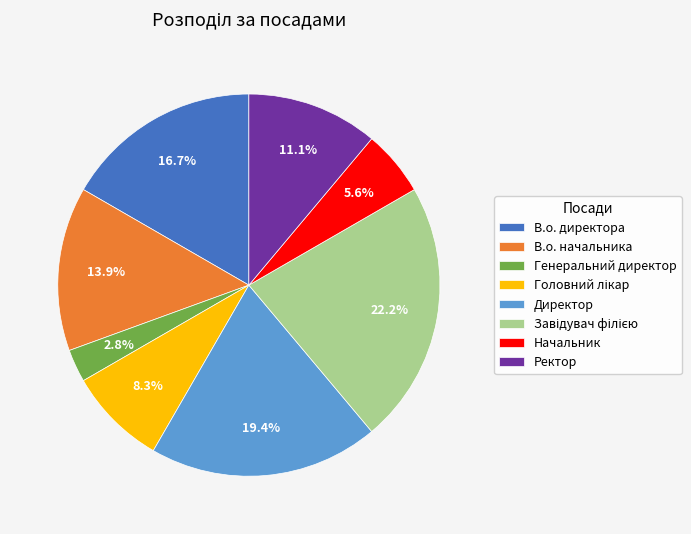

To the nearest percent, what percentage of the pie is Начальник?

6%